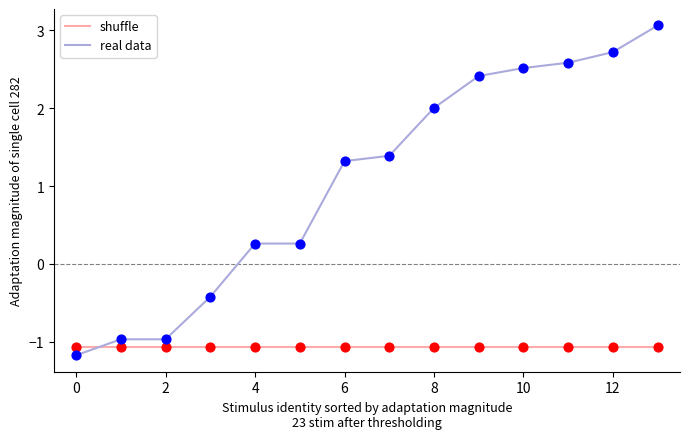

What are all the series names shown in the legend?

shuffle, real data